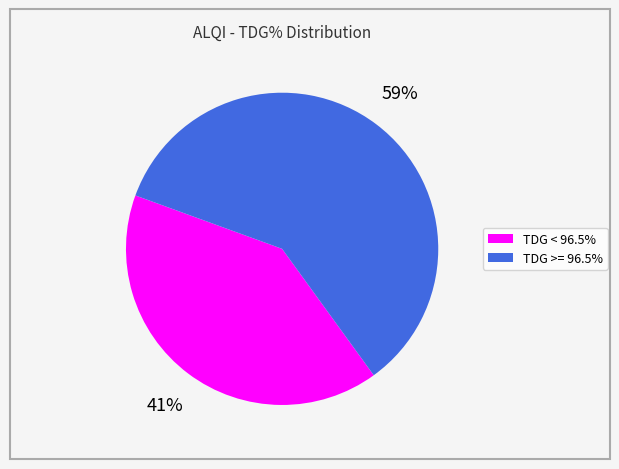

Is there a majority slice in this chart?

Yes